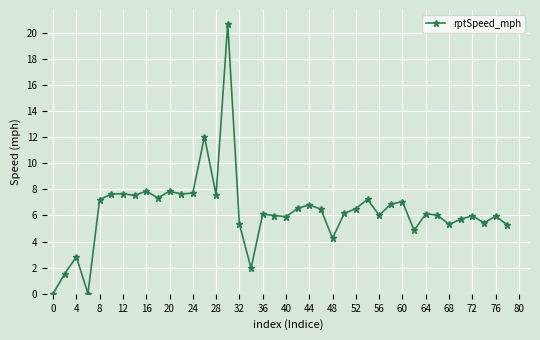

What is the greatest value displayed?

20.7